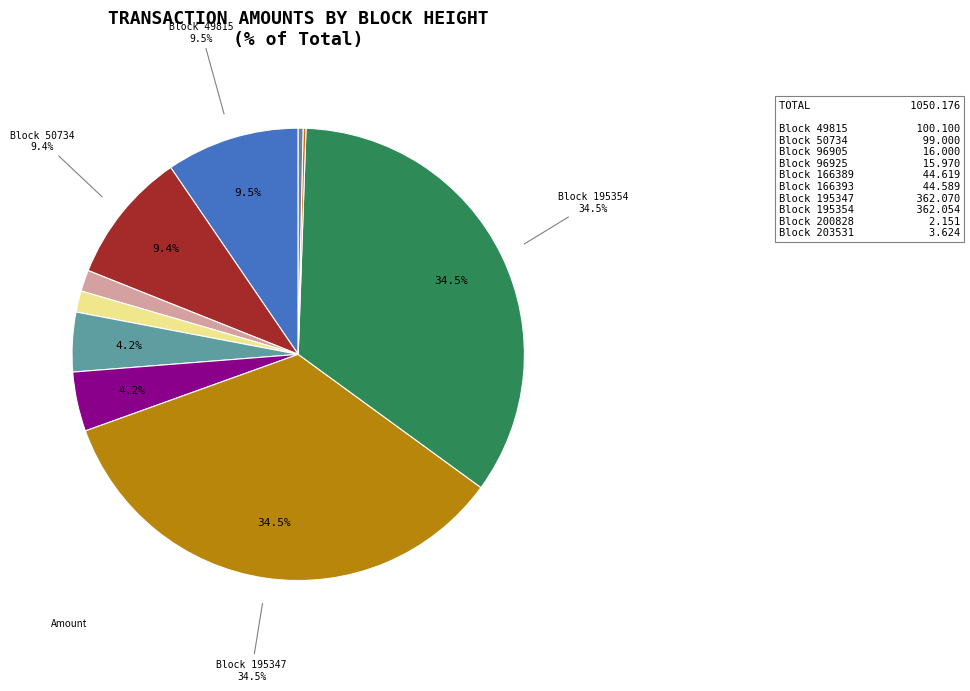

Count the number of slices in the pie.

10